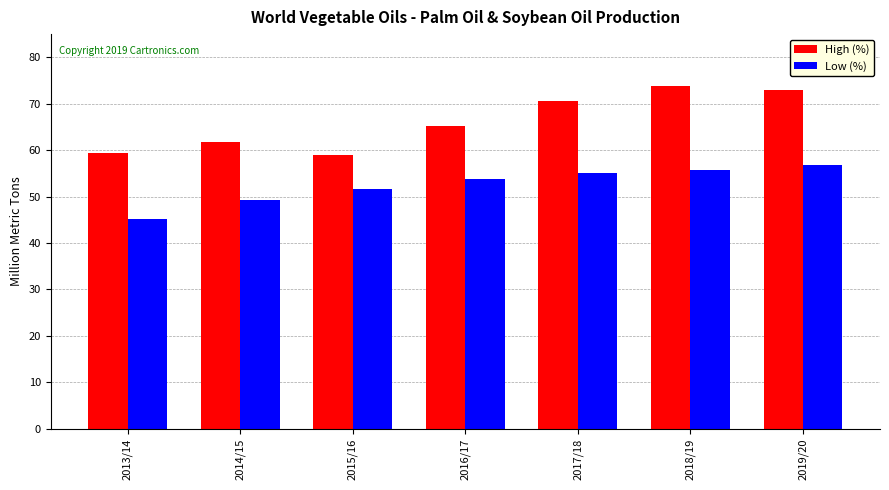

Are the bars horizontal?

No